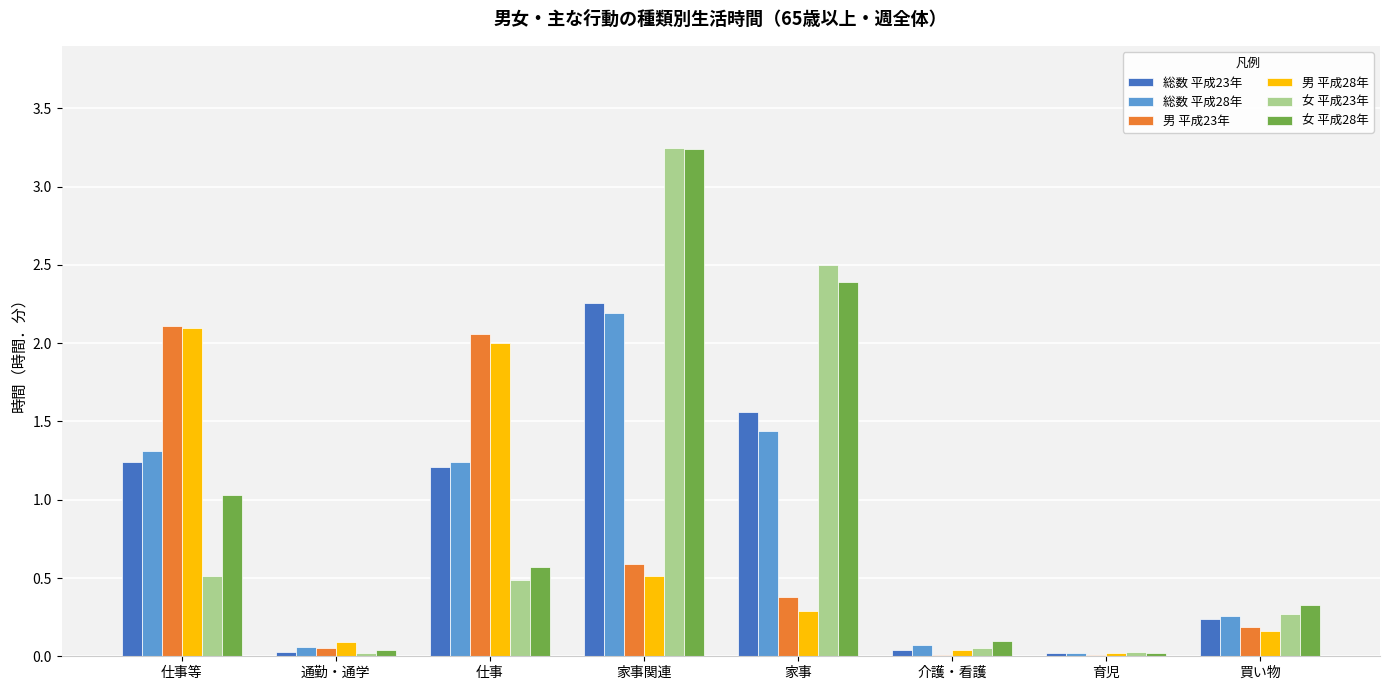

Is it true that 男 平成28年 equals 0.1 at 通勤・通学?

True